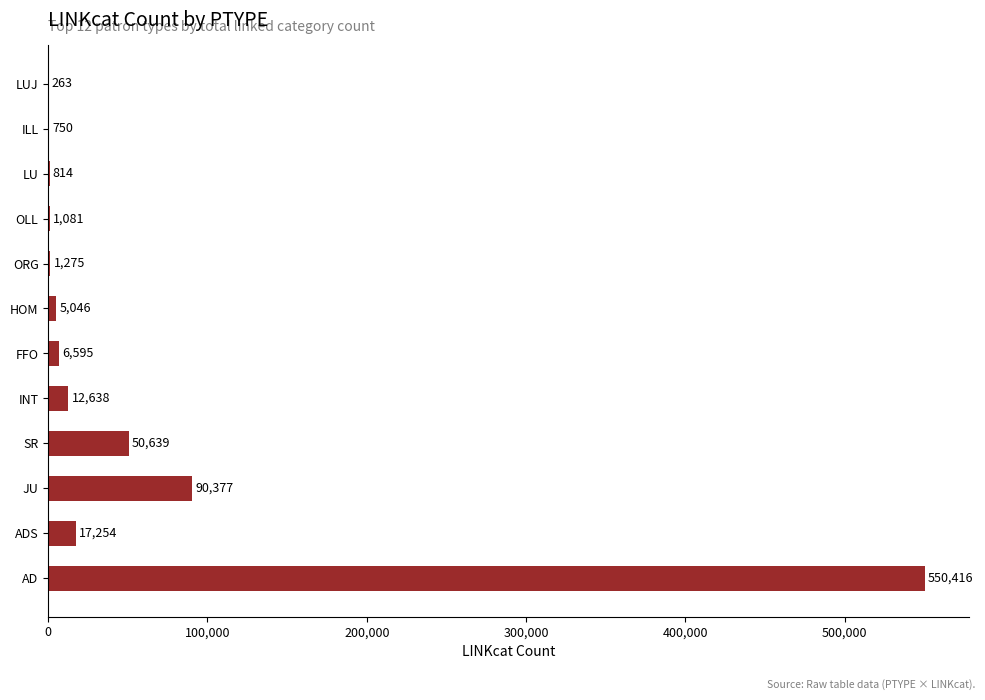

Approximately how many times larger is the value at INT compared to ILL?

16.9